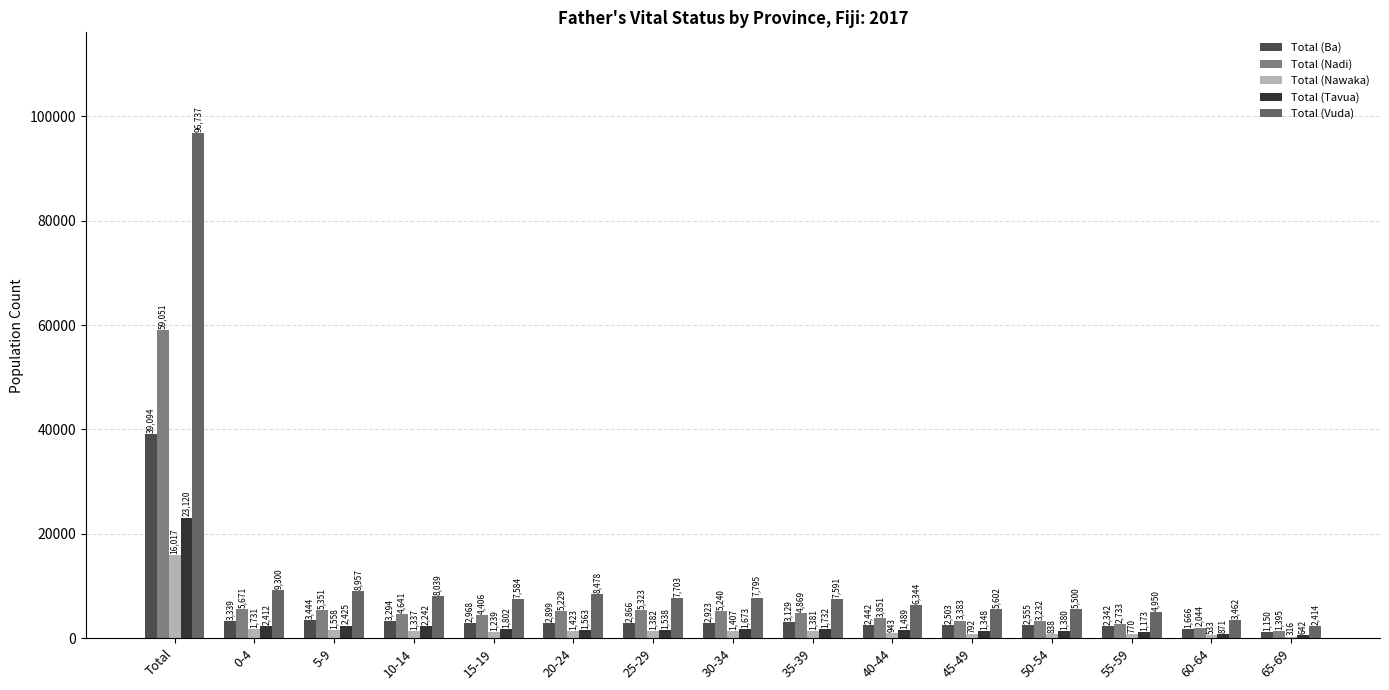

How many groups of bars are there?

15